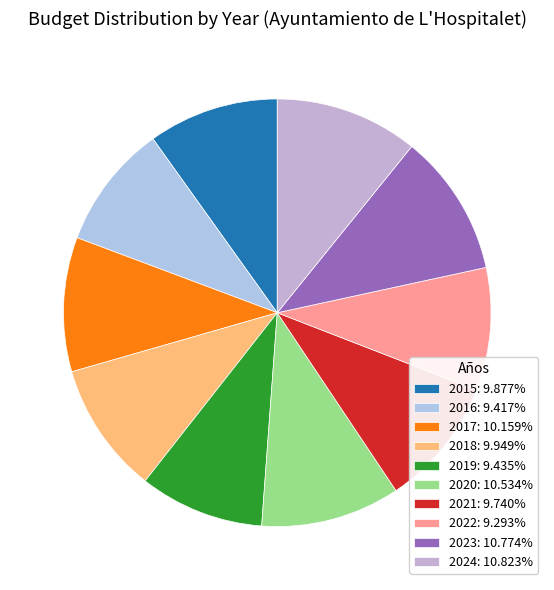

Does 2024 account for over 50% of the chart?

No